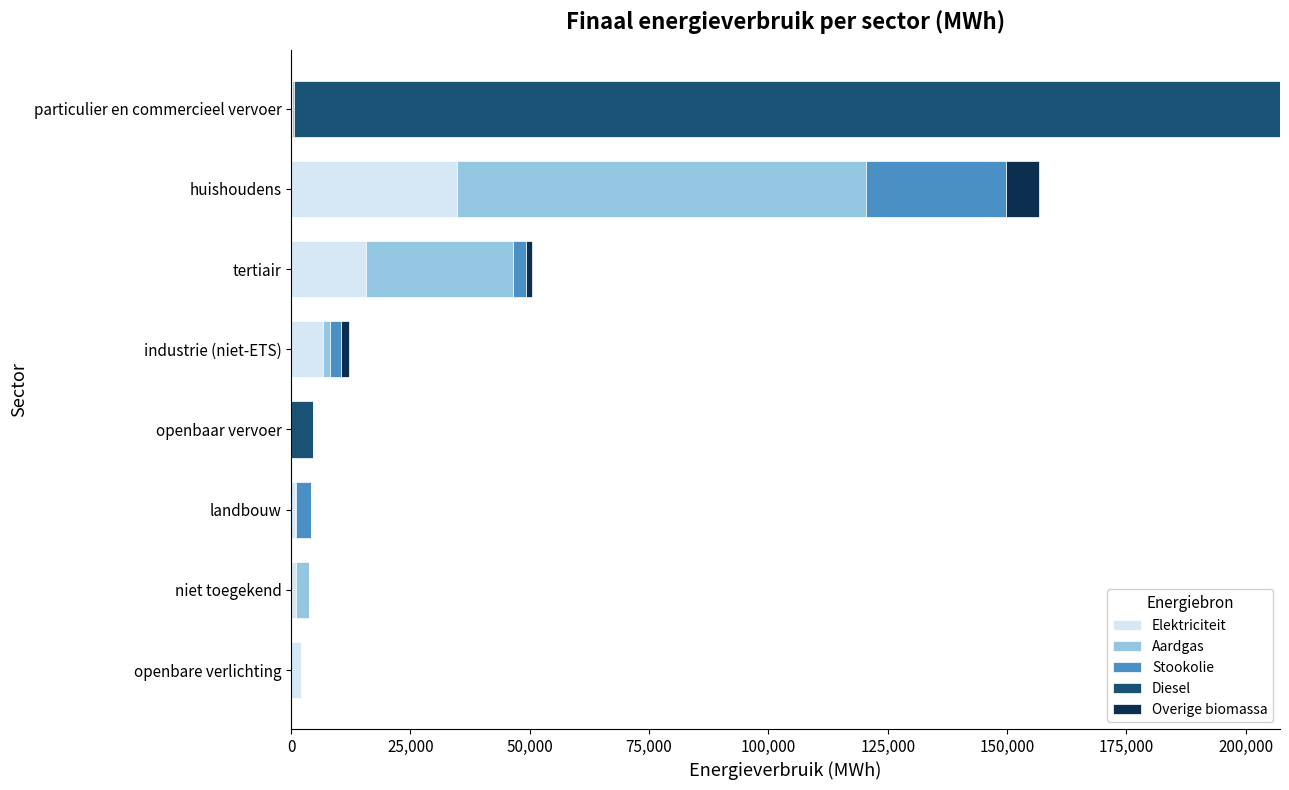

At which category is the sum across all series the highest?

particulier en commercieel vervoer